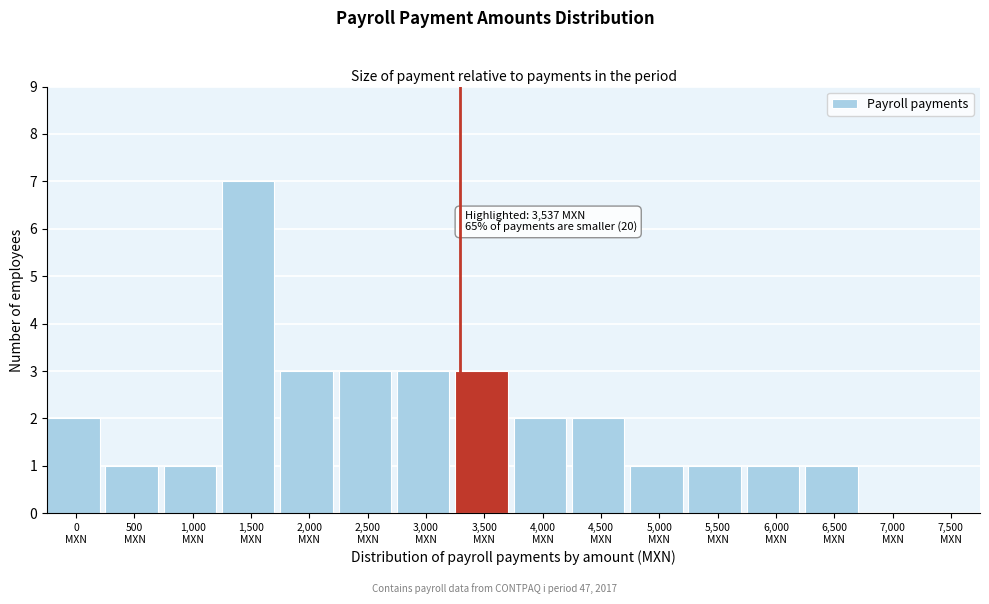

What is the sum of all values?

31